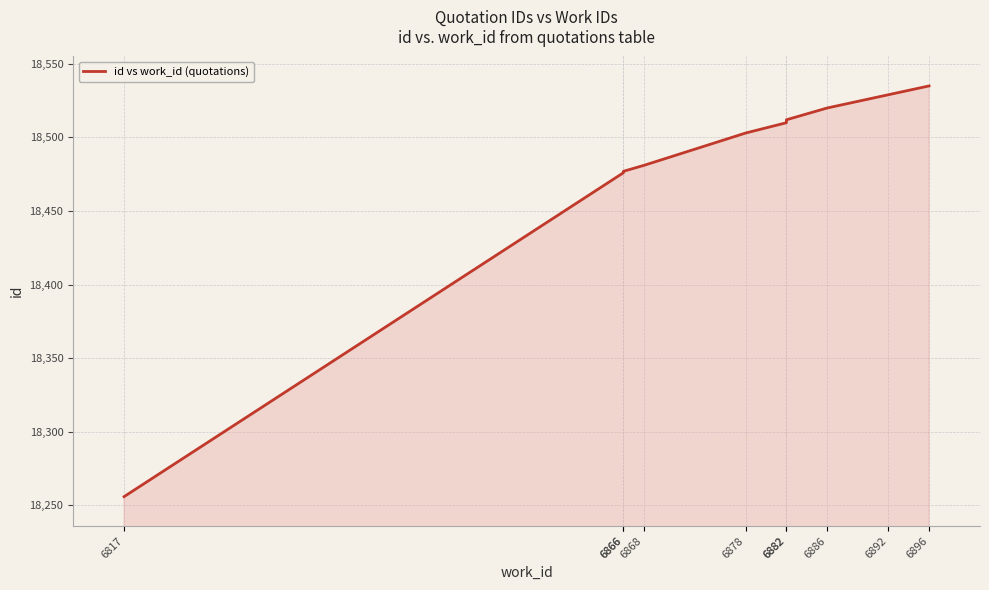

How many data points are above 18510?

4